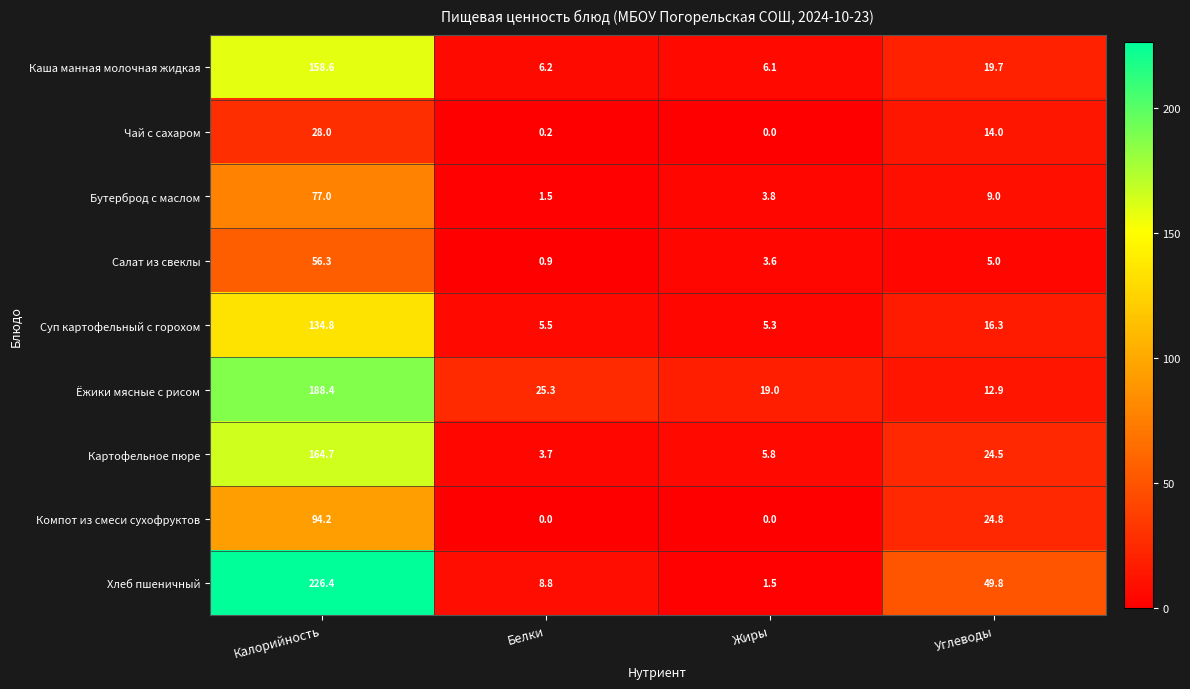

Where does the Суп картофельный с горохом series first go above 16?

Калорийность